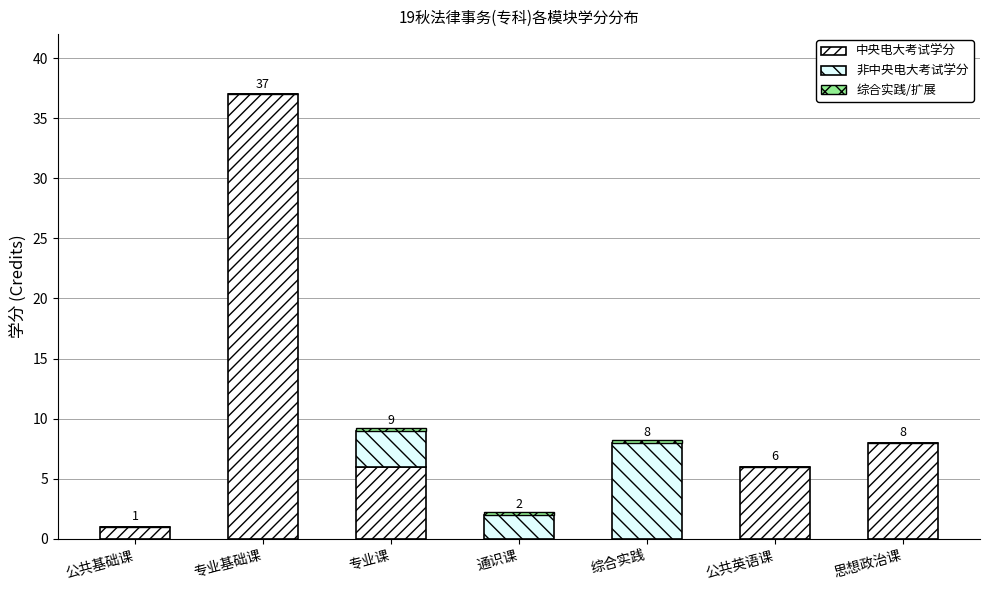

How many categories are shown in the chart?

7